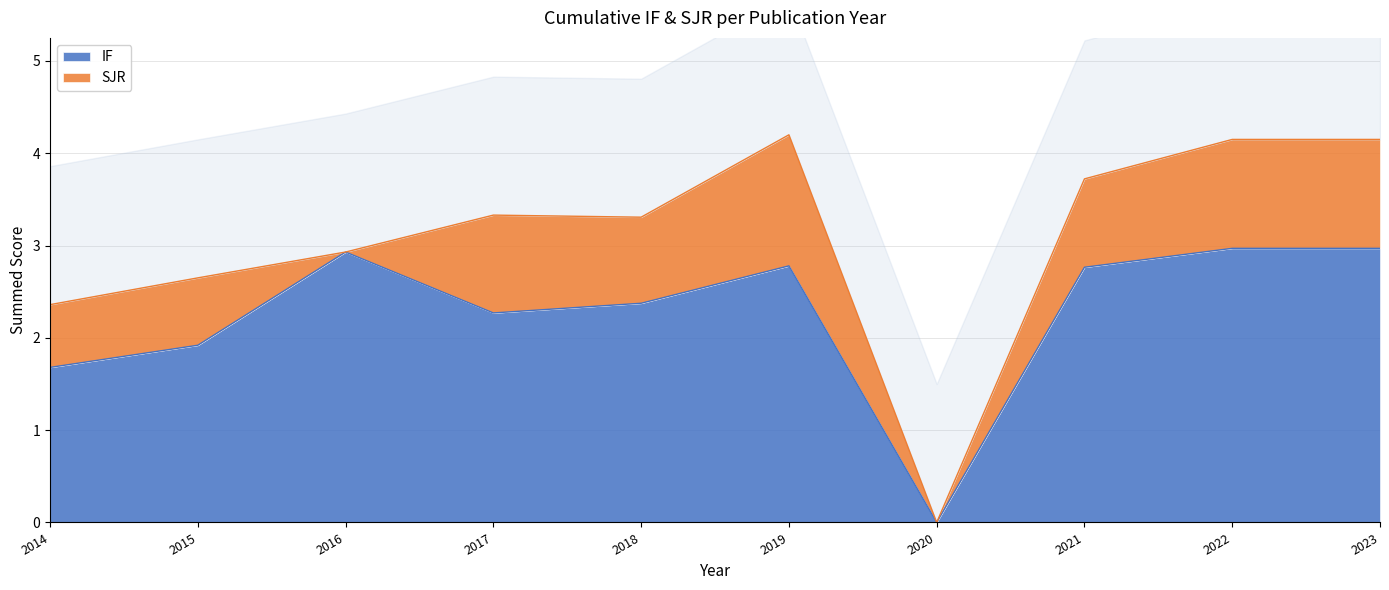

Between 2022 and 2020, which is larger?

2022